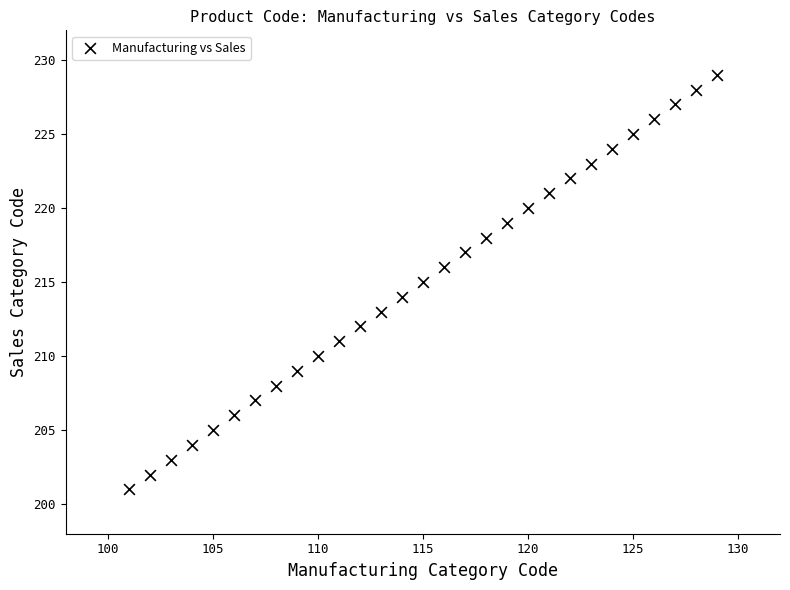

What is the range of X values (max minus min)?

28